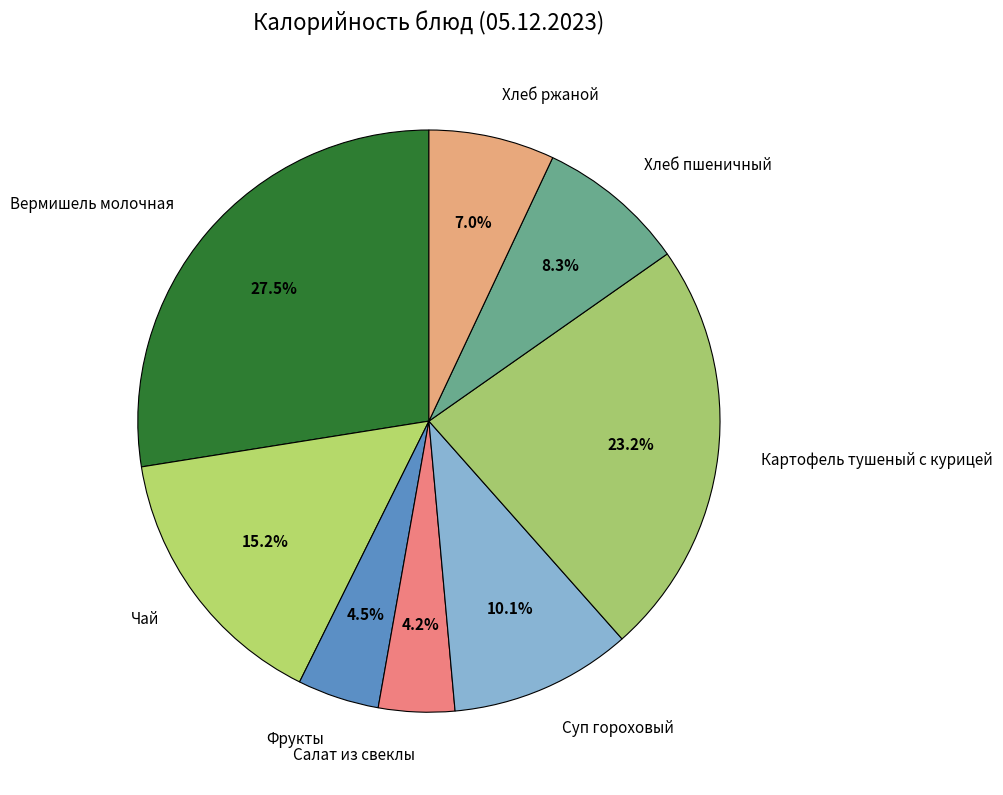

Does Салат из свеклы represent more than half of the total?

No